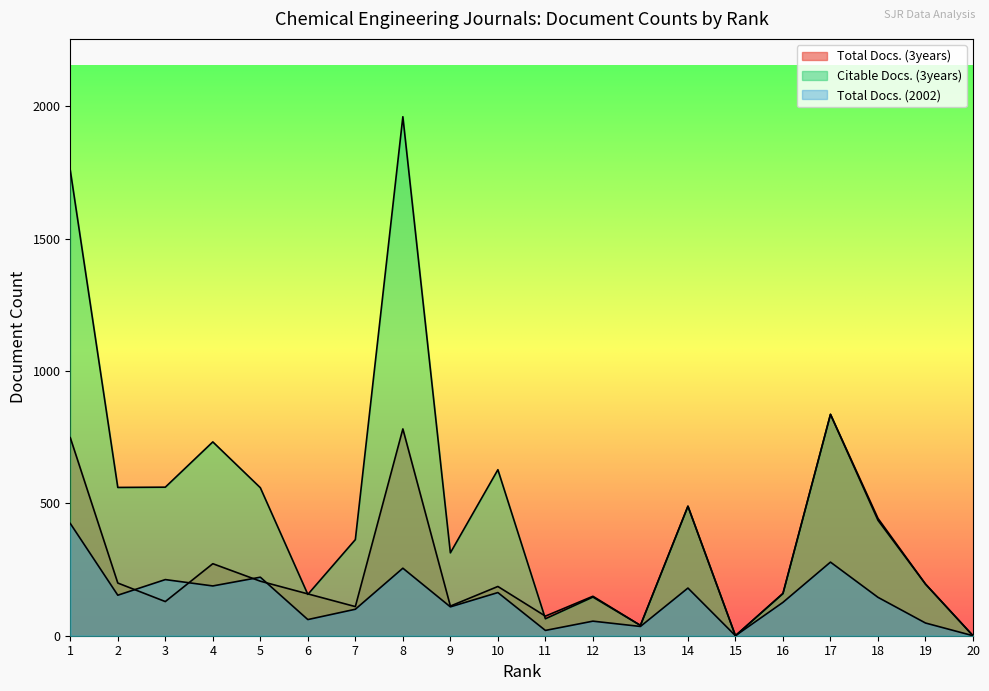

How many values in the Citable Docs. (3years) series exceed 436?

9